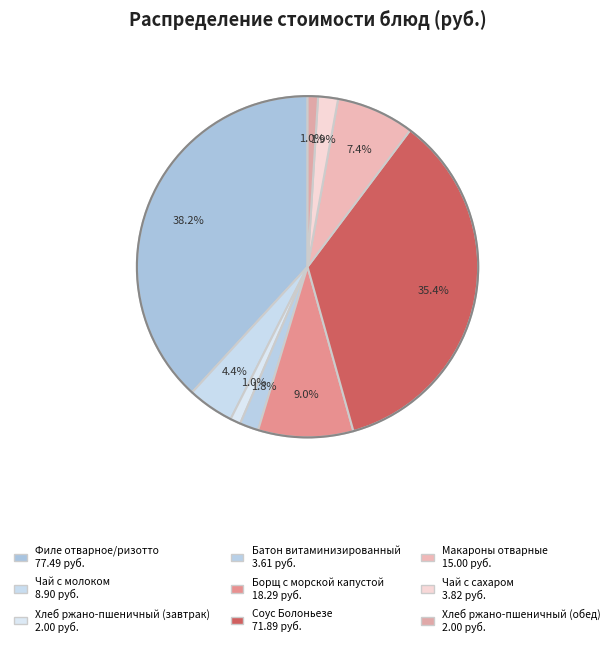

To the nearest percent, what is the average slice percentage?

11%